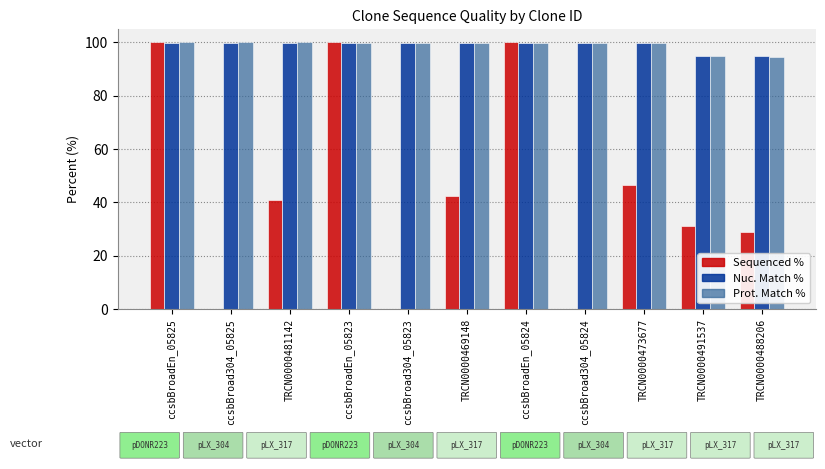

Where is Sequenced % nearest to the value 50?

TRCN0000473677